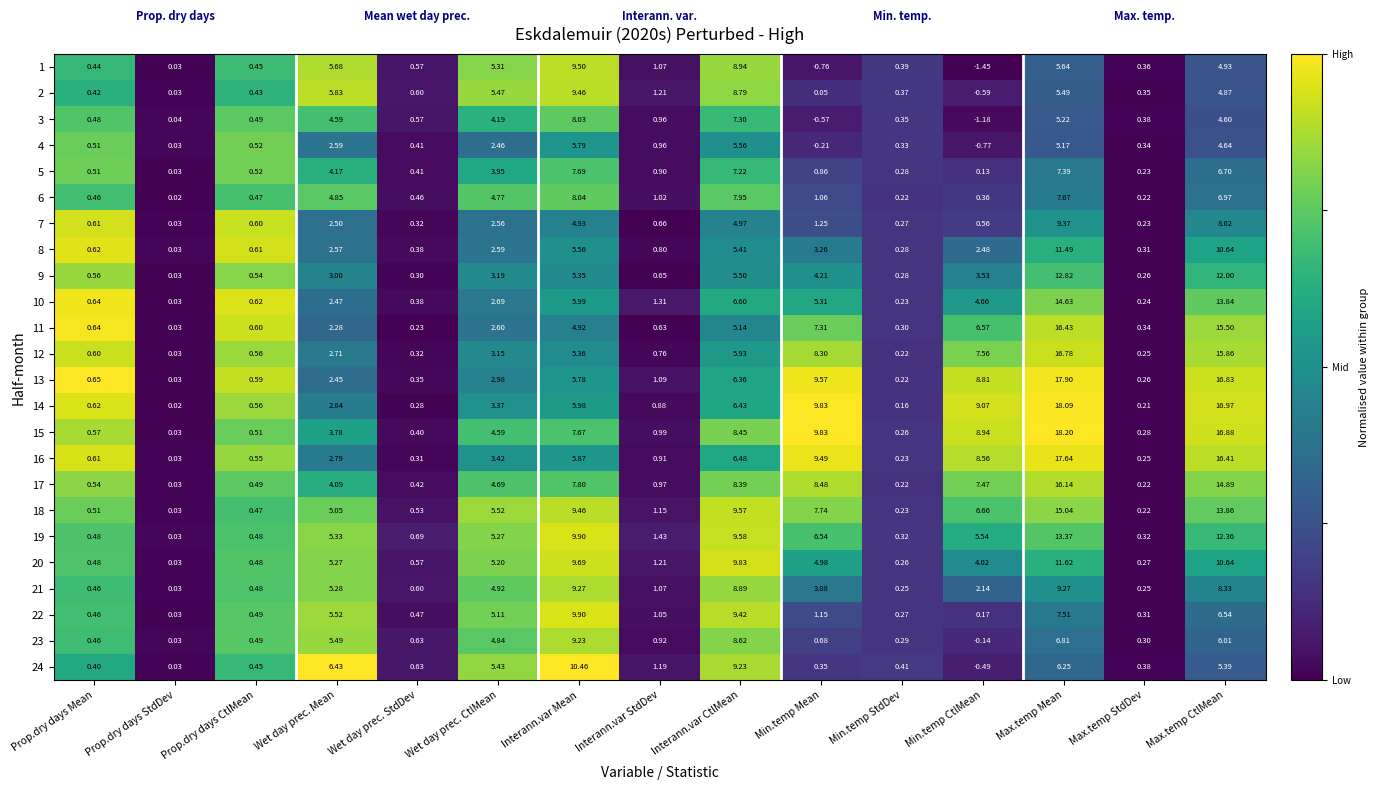

Rank the categories by 10 value from highest to lowest.

Max.temp Mean, Max.temp CtlMean, Interann.var CtlMean, Interann.var Mean, Min.temp Mean, Min.temp CtlMean, Wet day prec. CtlMean, Wet day prec. Mean, Interann.var StdDev, Prop.dry days Mean, Prop.dry days CtlMean, Wet day prec. StdDev, Max.temp StdDev, Min.temp StdDev, Prop.dry days StdDev